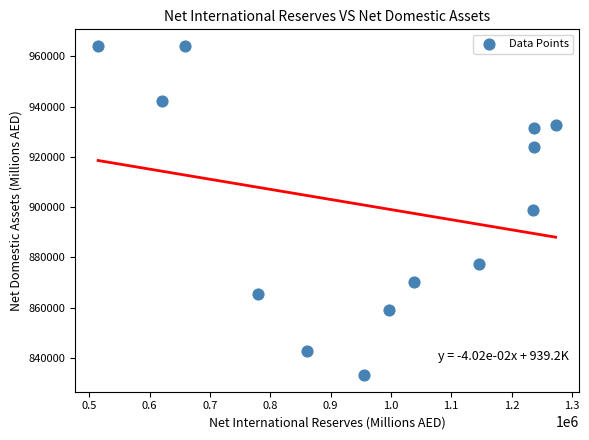

What is the range of Y values (max minus min)?

131143